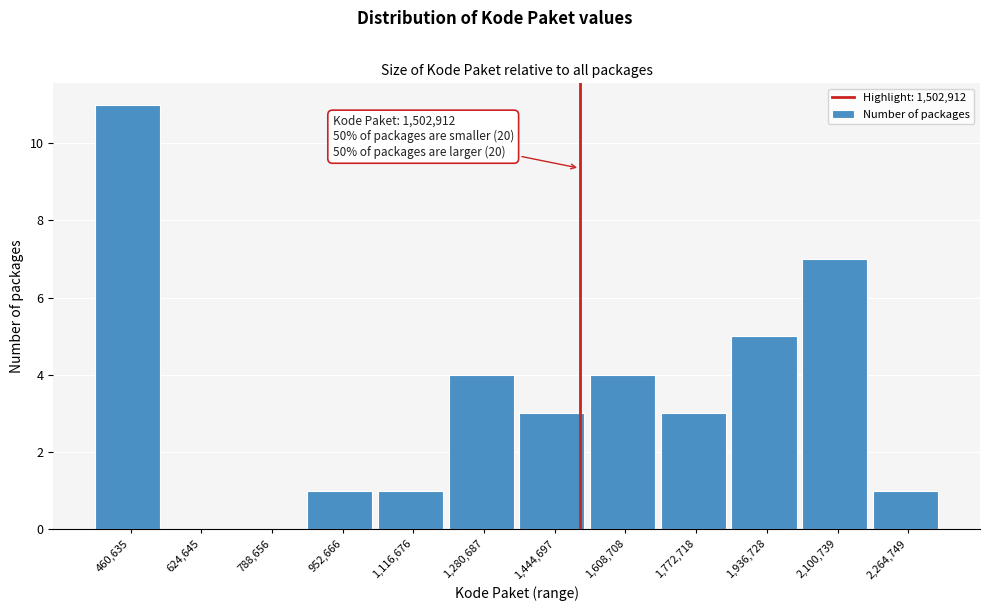

Which range on the x-axis has the tallest bar?

380000 to 540000